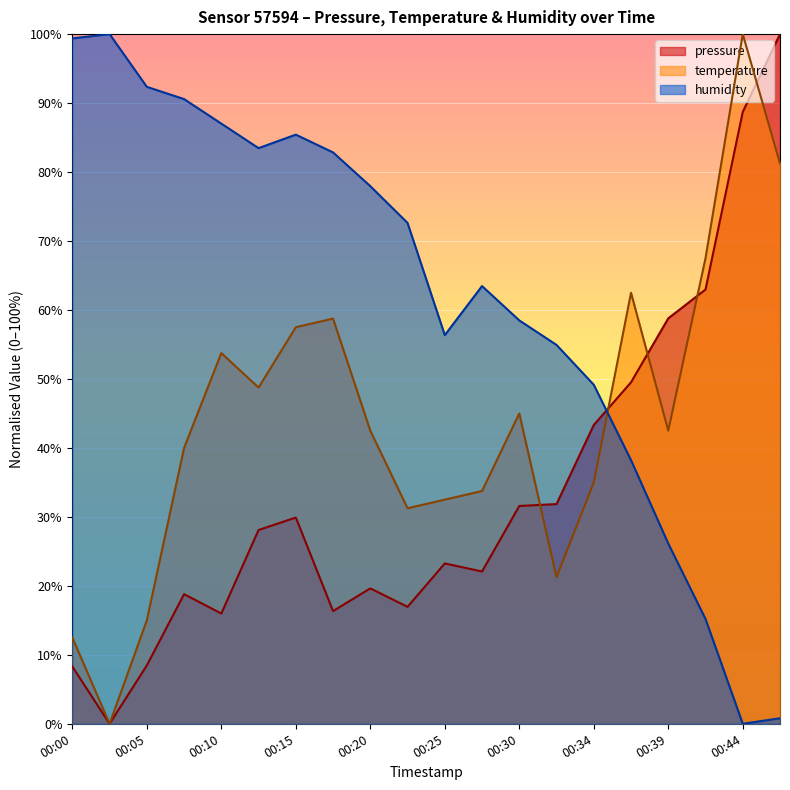

How many series are shown in this chart?

3